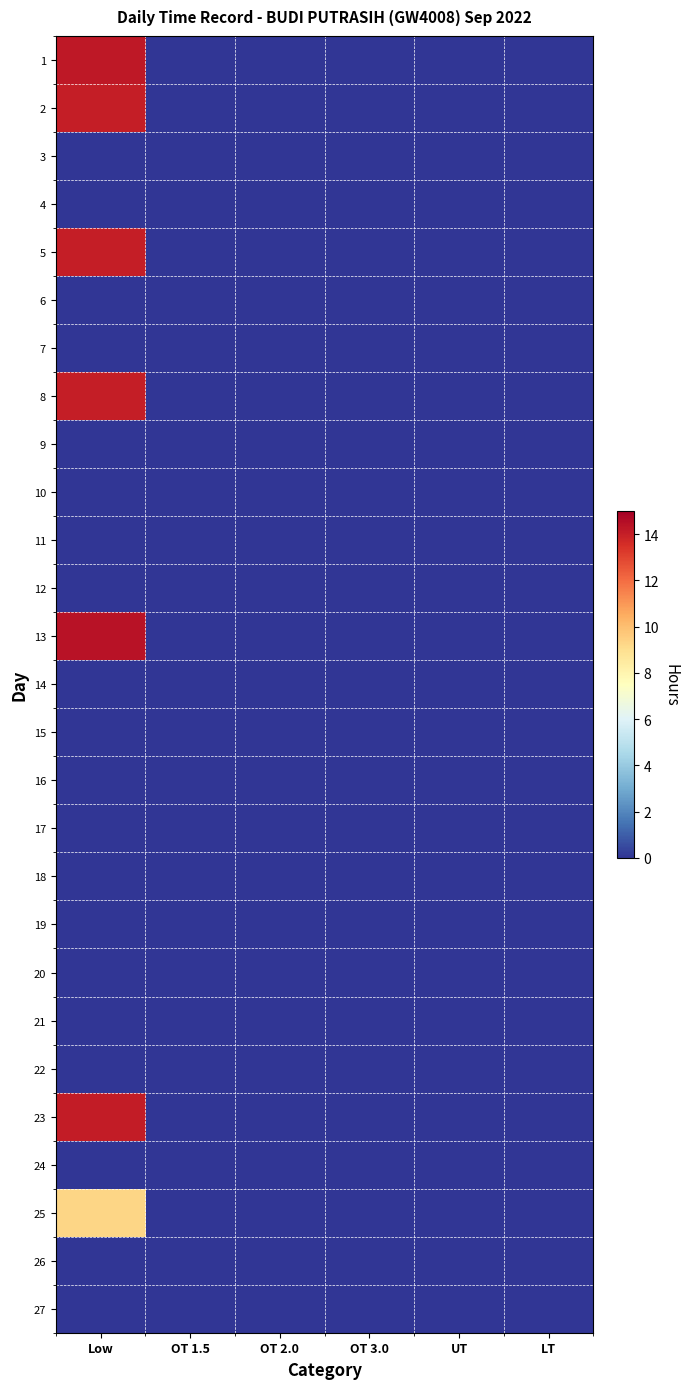

At how many categories does at least one series exceed 5?

1